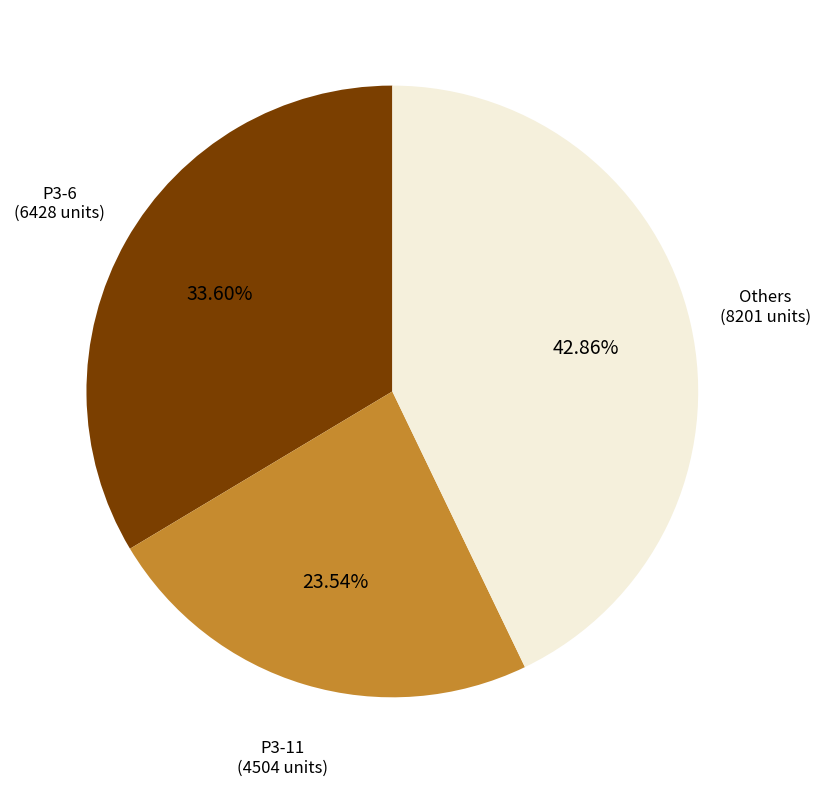

Which slice is the smallest?

P3-11 (4504 units)